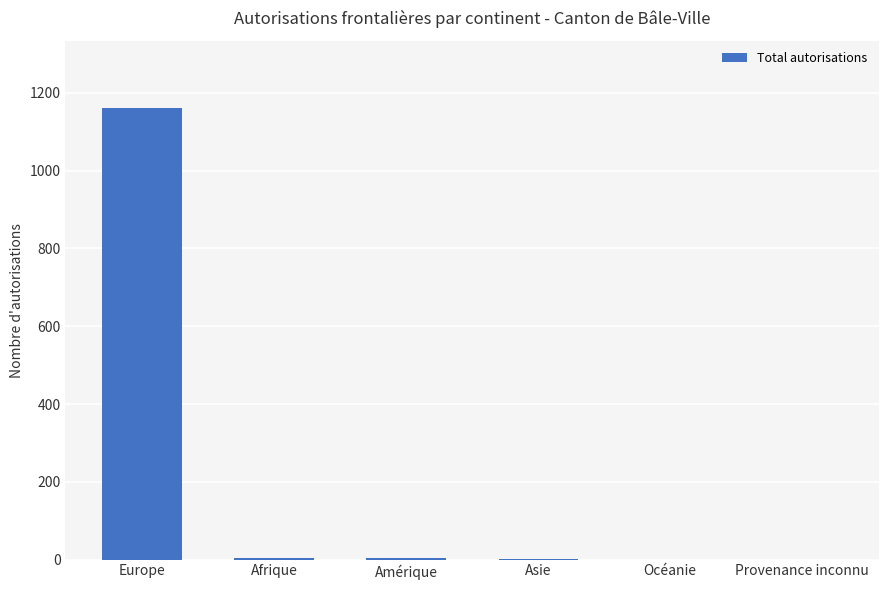

What is the greatest value displayed?

1160